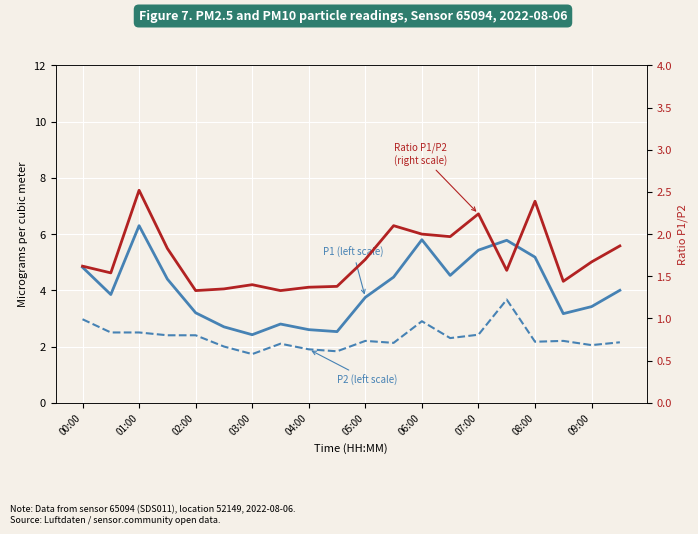

Between 08:00 and 09:00, which is larger?

08:00